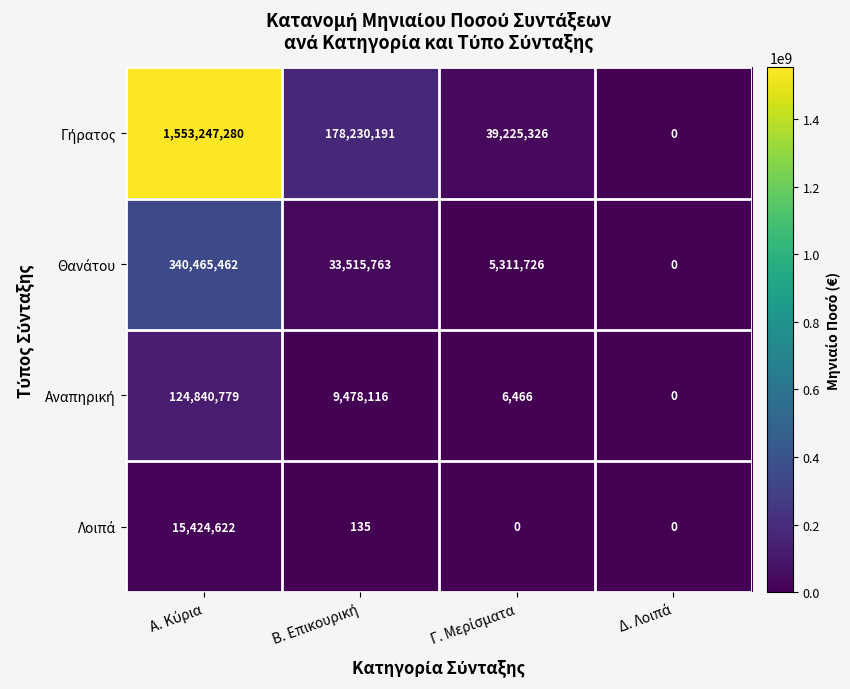

What is the greatest value displayed?

1553247280